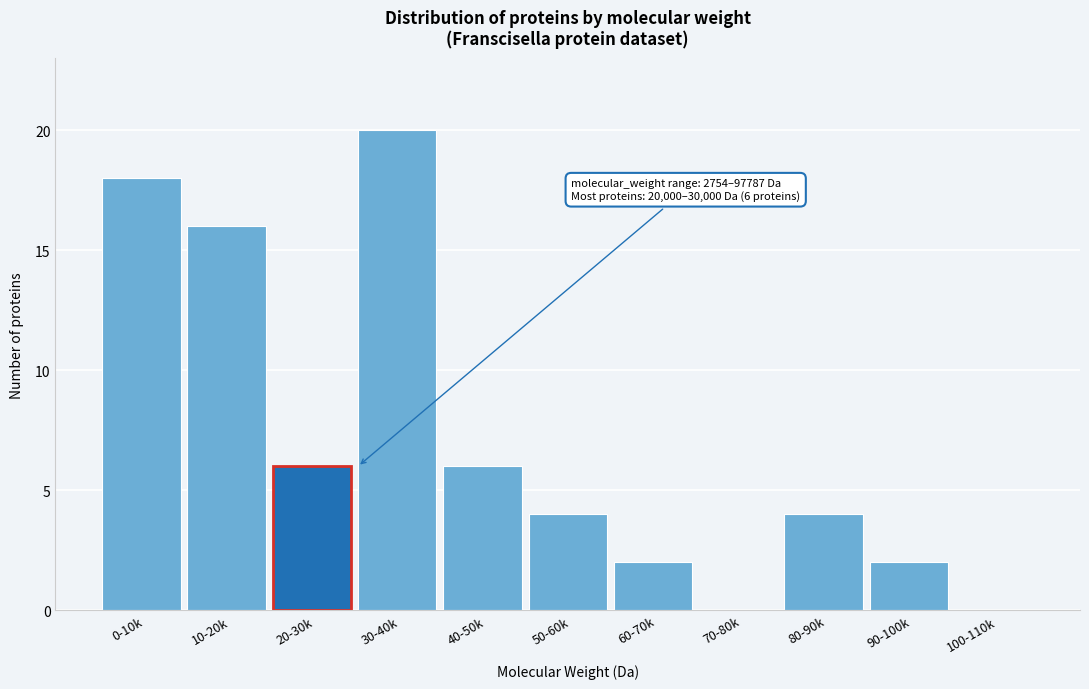

Reading left to right, extract all data points from this chart.

0-10k=18	10-20k=16	20-30k=6	30-40k=20	40-50k=6	50-60k=4	60-70k=2	70-80k=0	80-90k=4	90-100k=2	100-110k=0